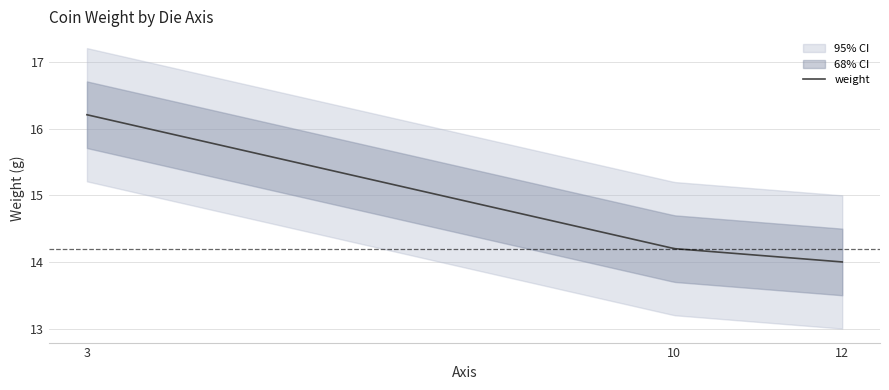

What is the difference between the values at 3 and 10?

2.0